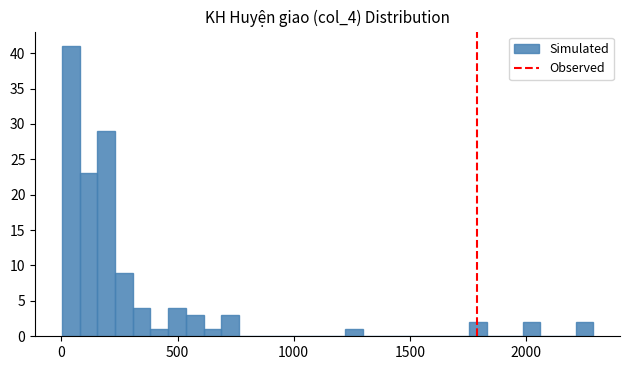

Around what value on the x-axis is the tallest bar? Give the approximate position of its centre, as read against the axis.

50